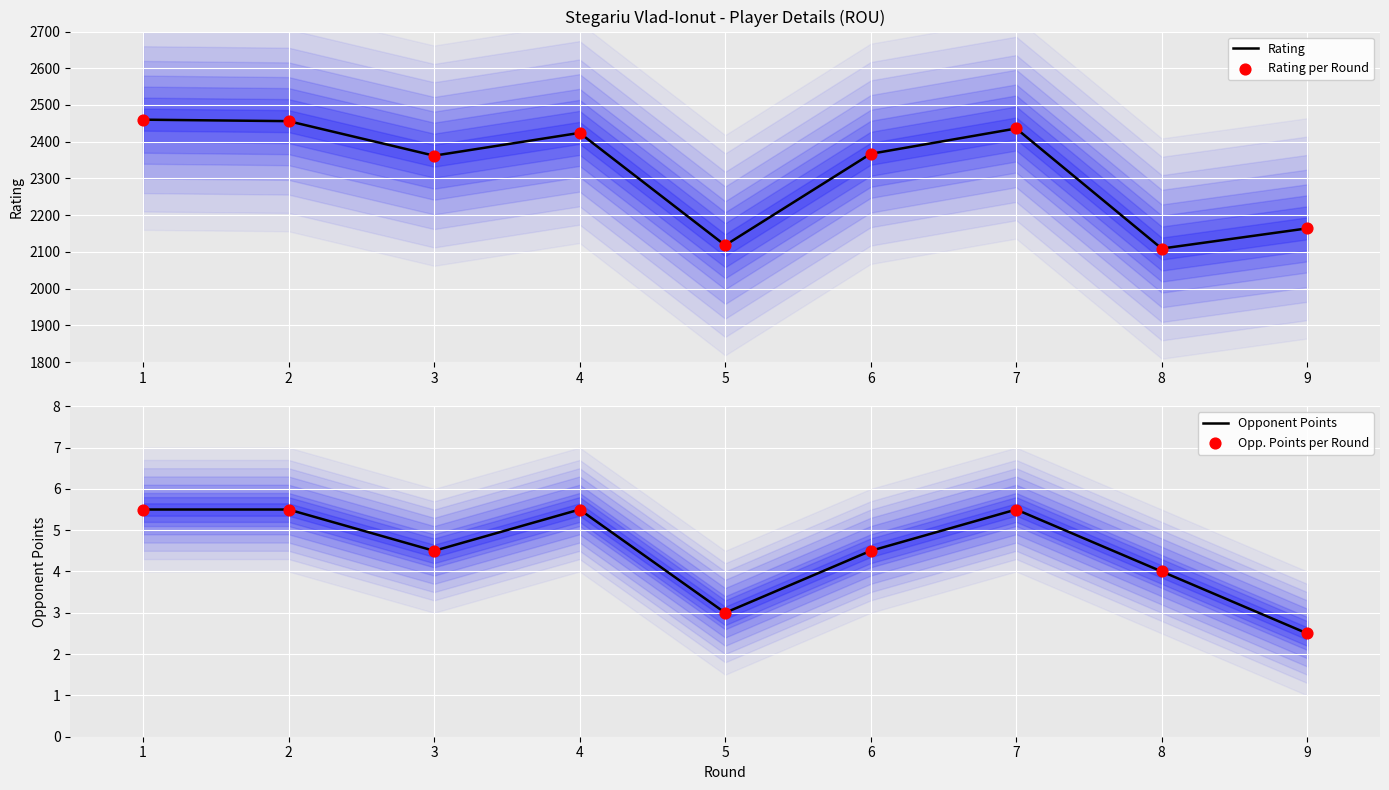

Is the value of Rating at 6 greater than the value of Opponent Points at 2?

Yes